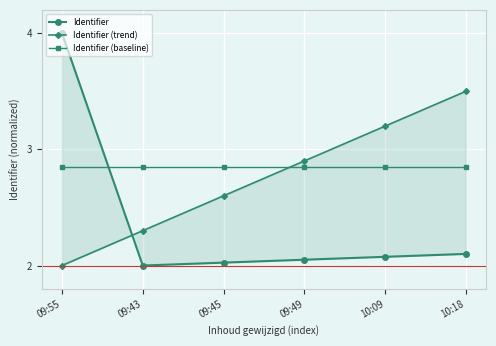

What is the label of the 1st point from the left?

09:55